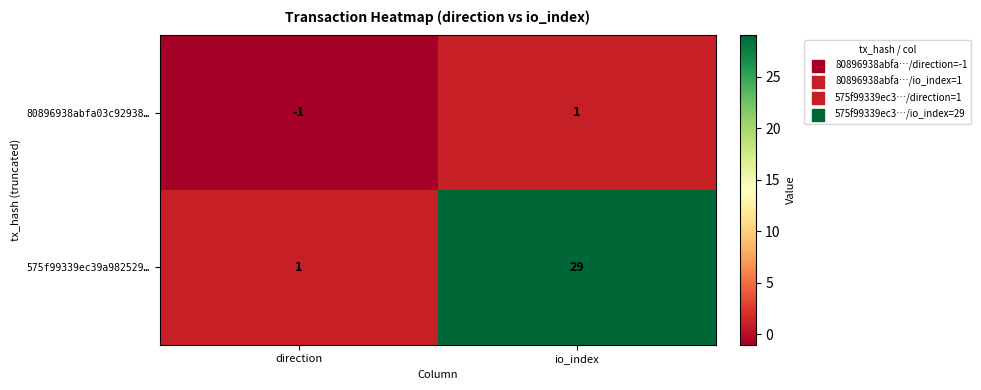

Reading left to right, transcribe all the data shown in this chart.

80896938abfa03c92938…: direction=-1	io_index=1
575f99339ec39a982529…: direction=1	io_index=29